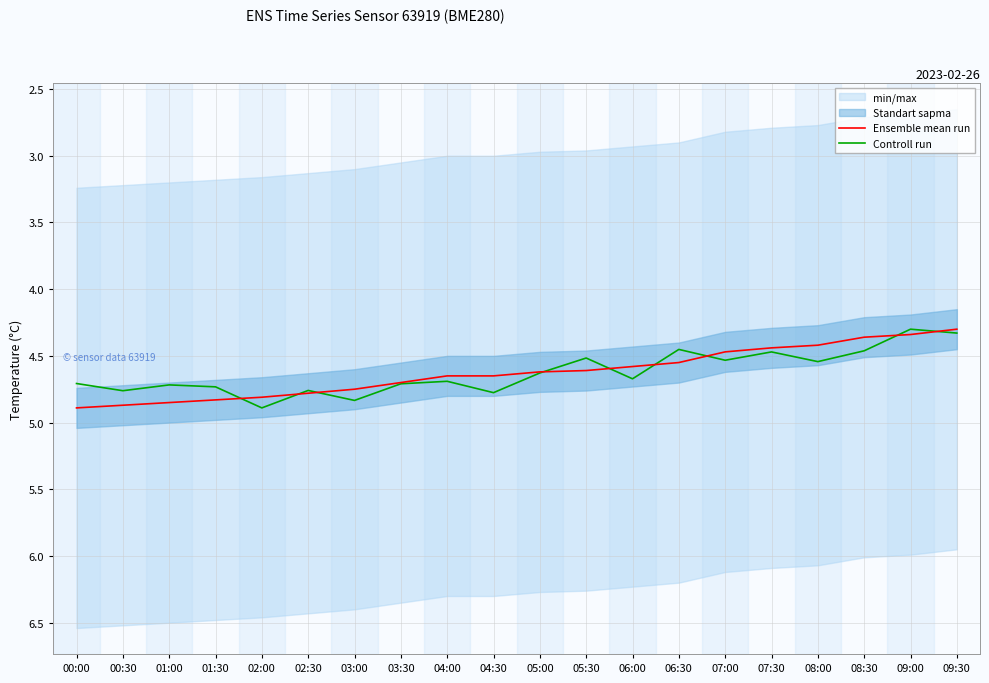

What is the total value across all series at 05:30?

9.1